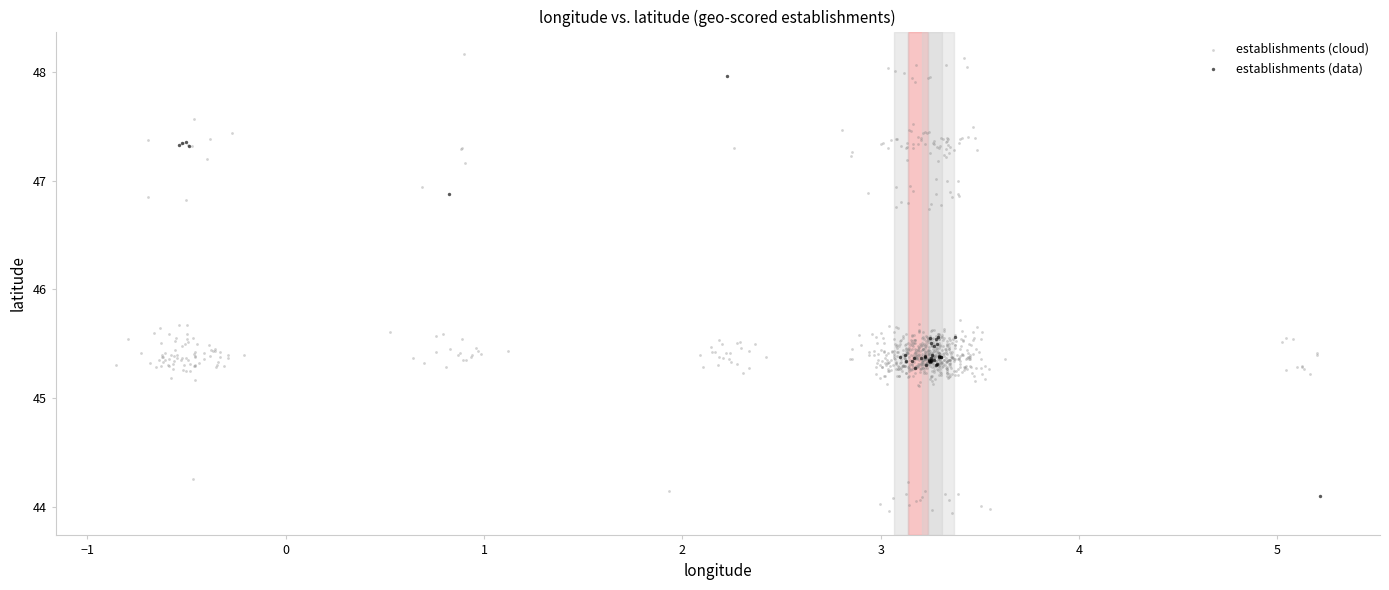

Which series contains the highest Y value?

establishments (cloud)